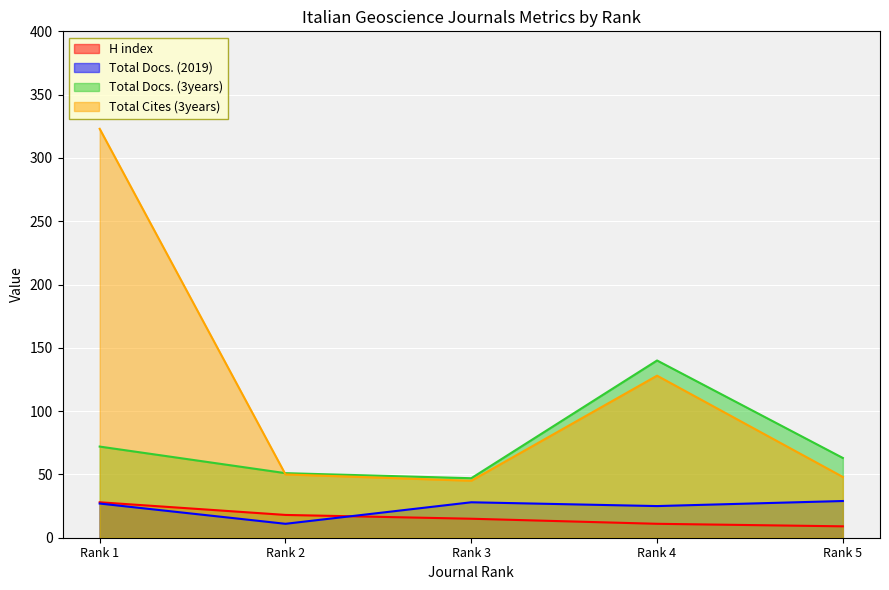

Where is the first local maximum for Total Docs. (3years)?

Rank 4